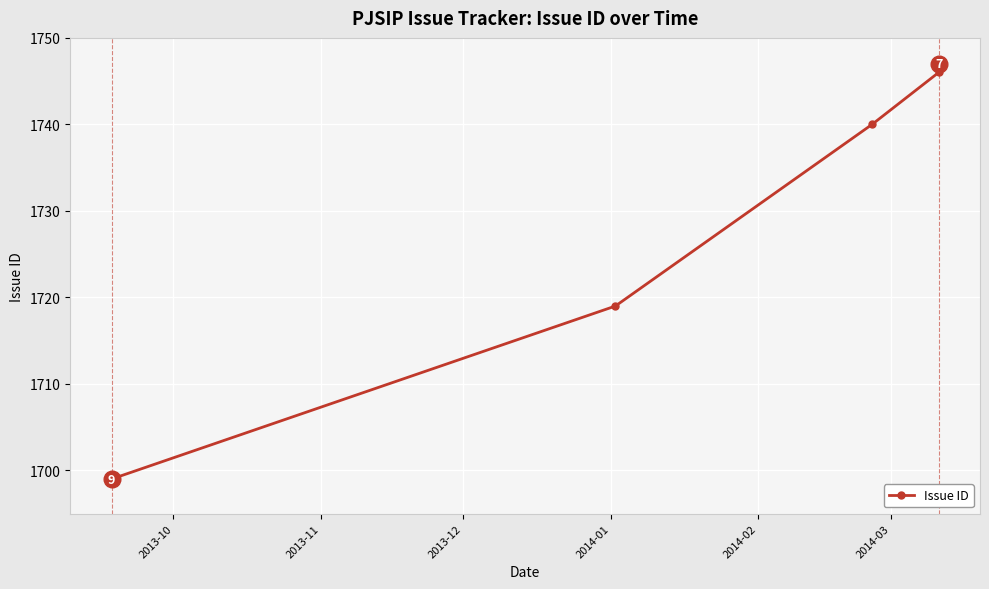

Which label corresponds to the smallest value in the chart?

2013-10